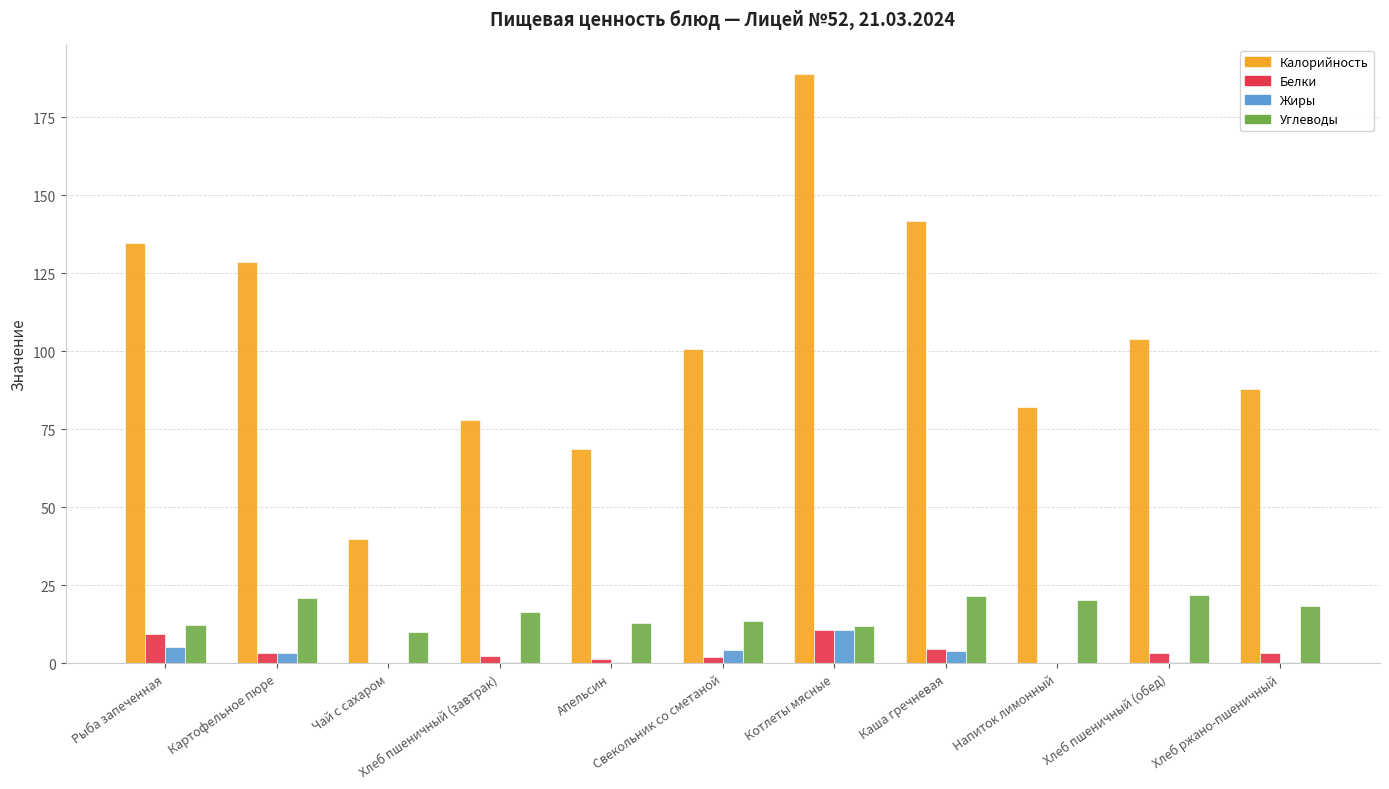

Is it true that Калорийность equals 26.6 at Чай с сахаром?

False